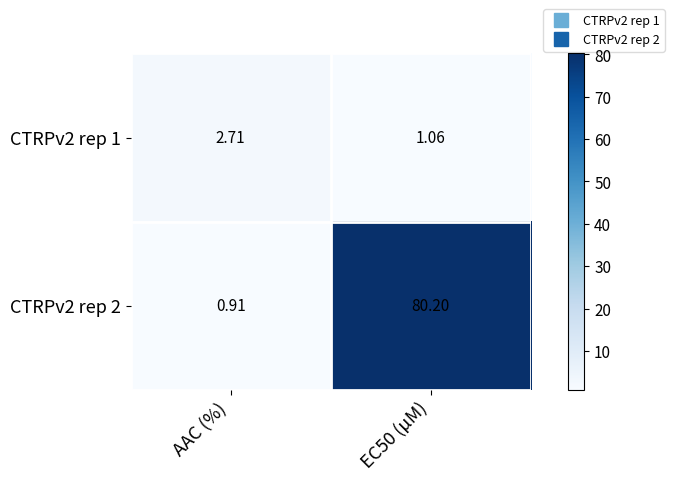

At which label does CTRPv2 rep 2 reach its minimum?

AAC (%)